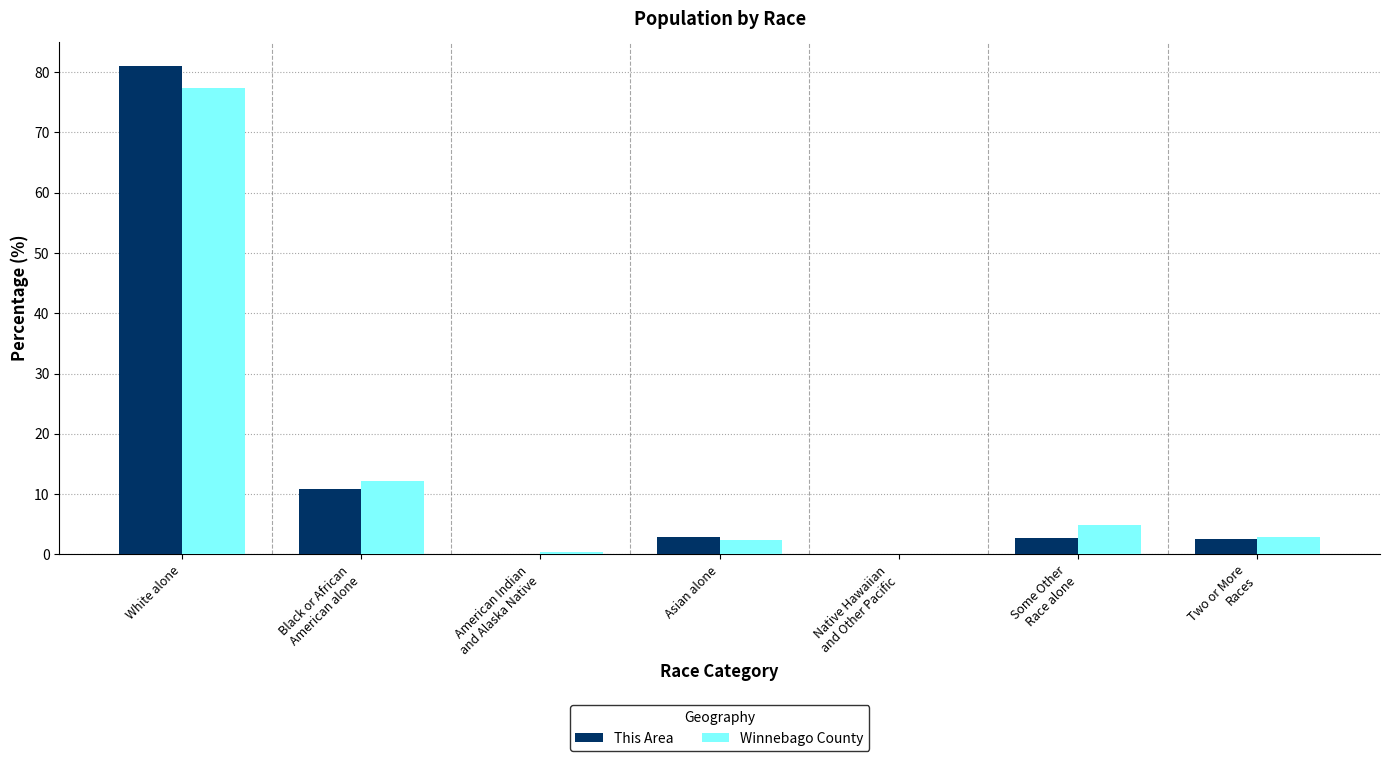

Which category has the highest value in the Winnebago County series?

White alone